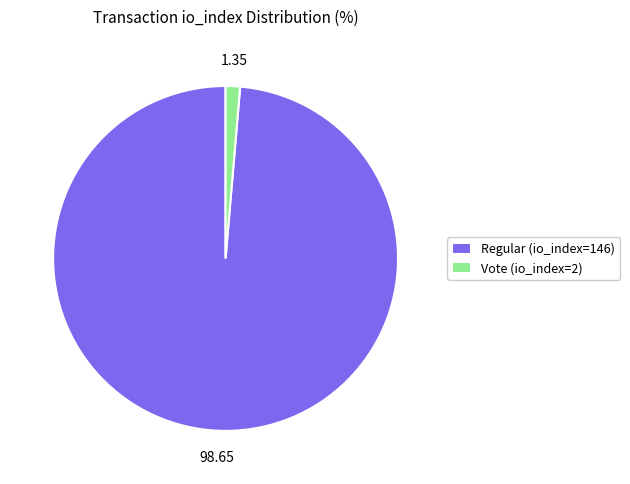

Combined, do Regular (io_index=146) and Vote (io_index=2) account for over 50%?

Yes